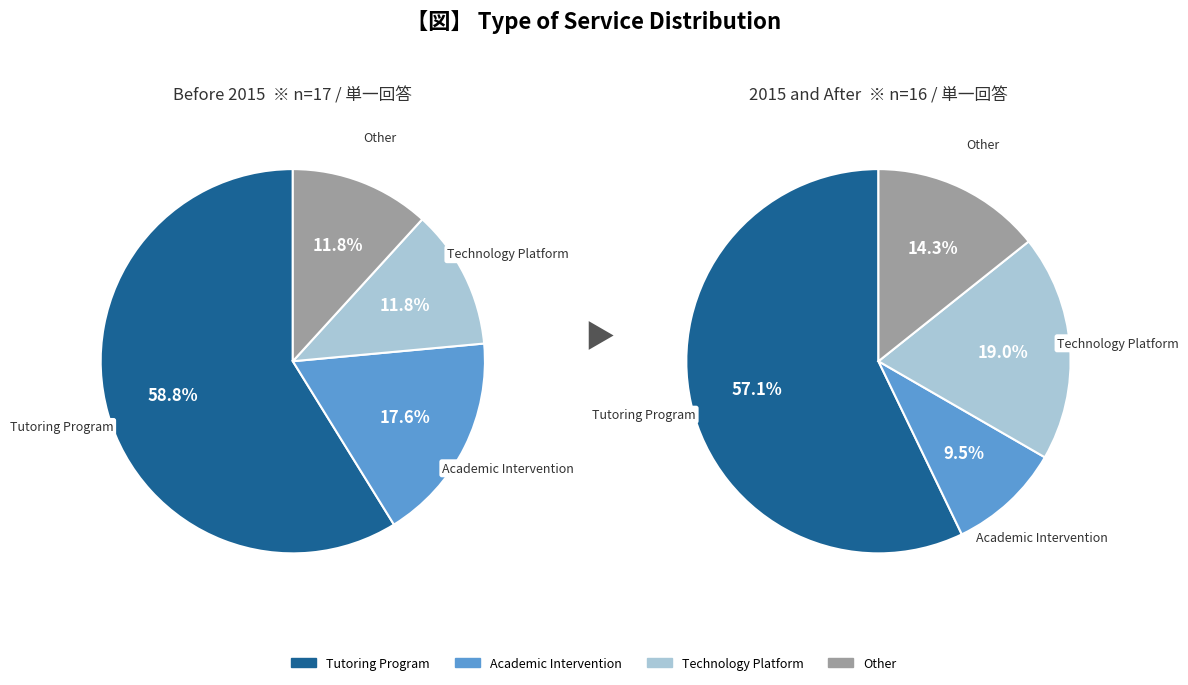

Is the sum of Technology Platform and Other greater than half?

No